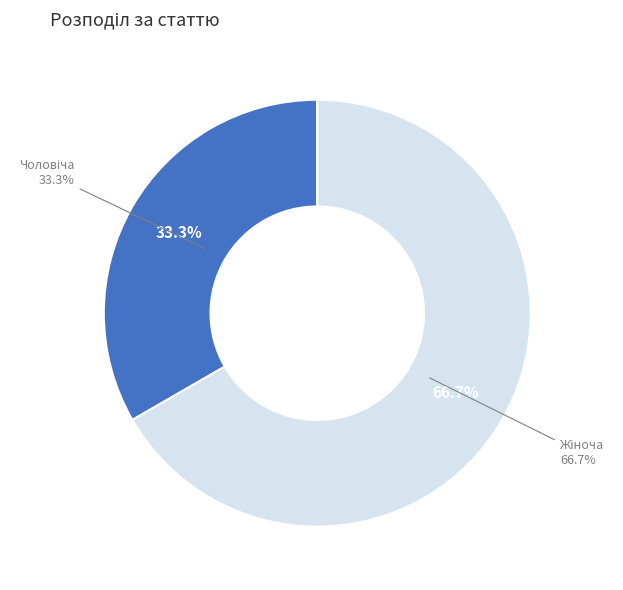

Is Чоловіча the majority of the pie?

No